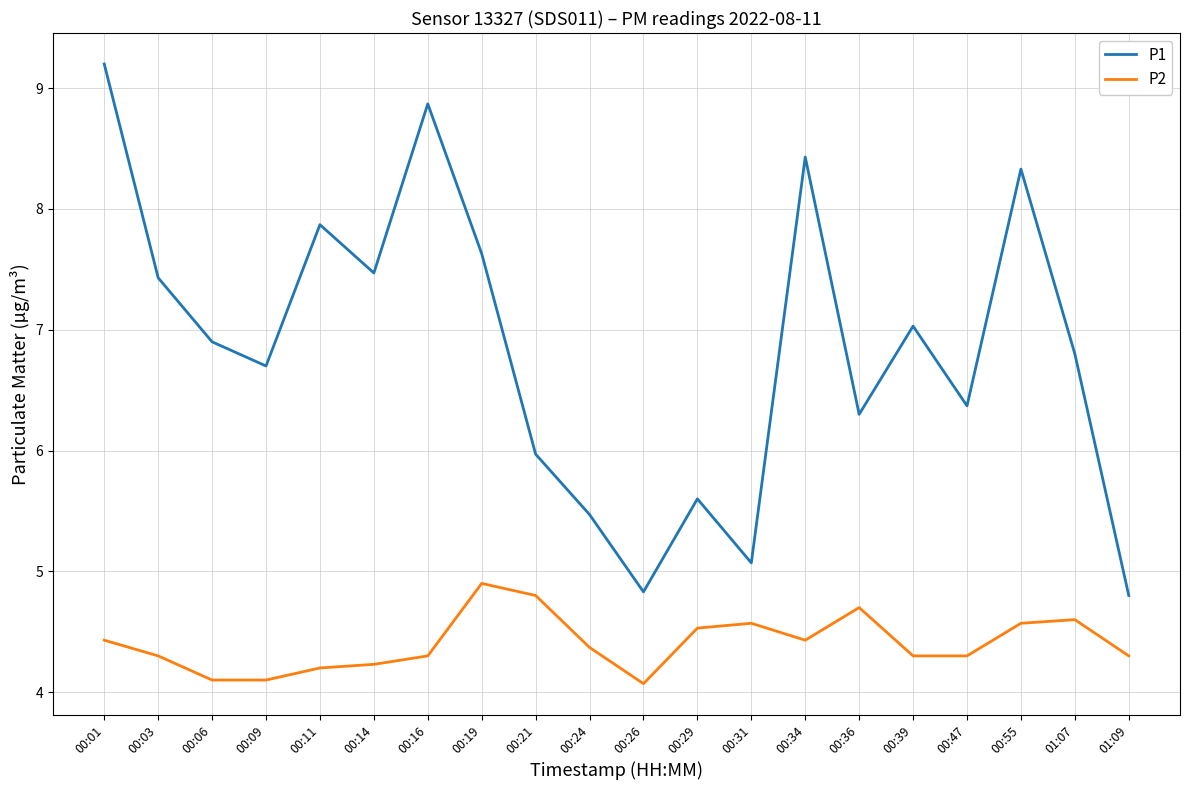

At which label does P1 first exceed 6?

00:01